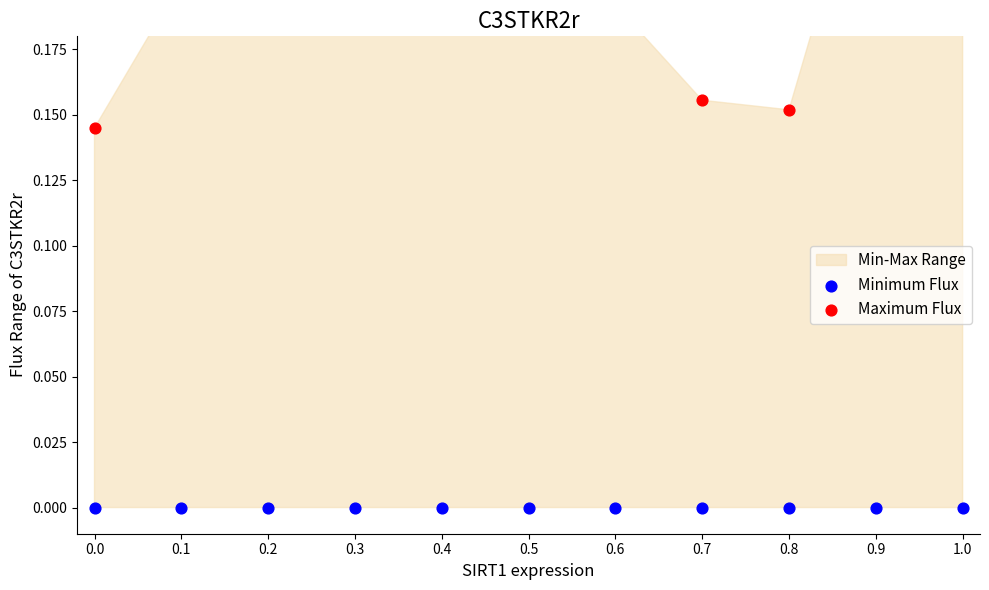

At how many categories does at least one series exceed 0?

11